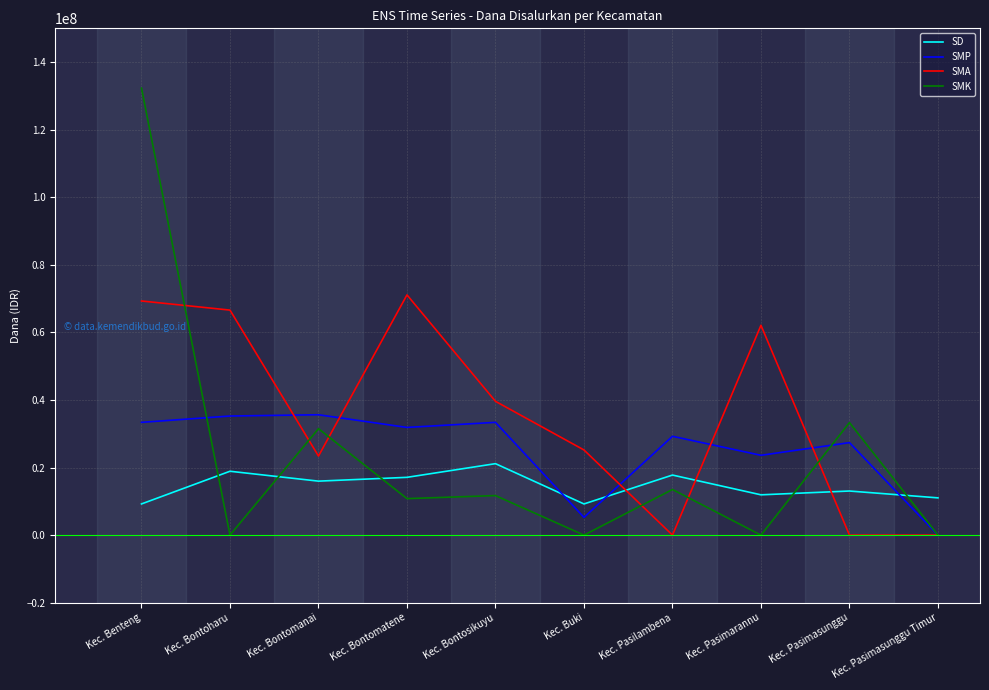

After their last crossing, which series has the higher values: SD or SMK?

SD